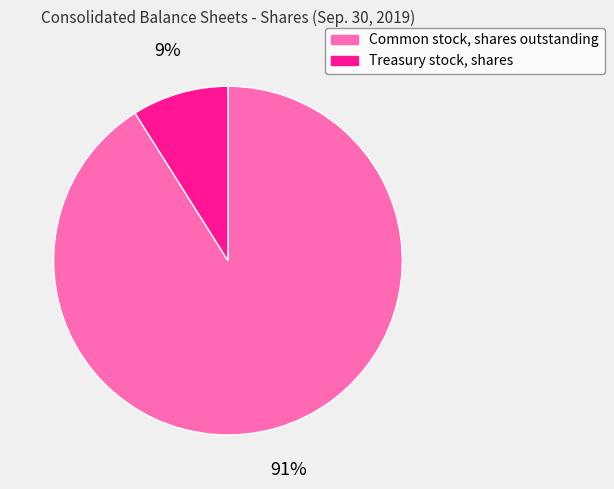

To the nearest percent, what percentage of the pie is Common stock, shares outstanding?

91%